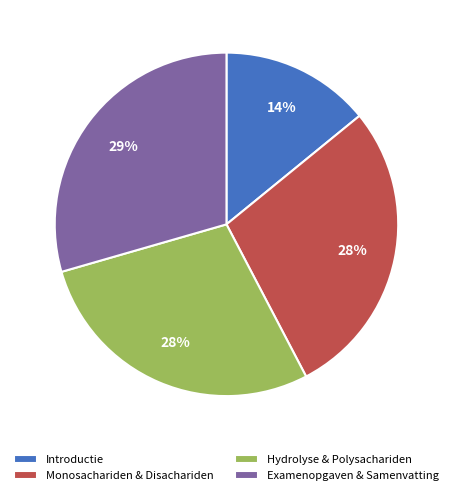

How many slices are in this pie chart?

4